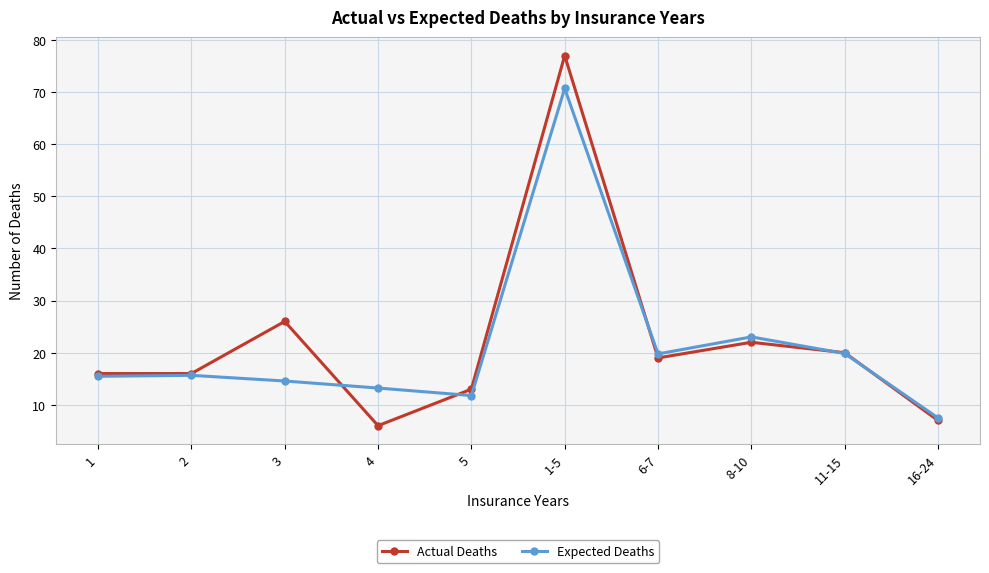

How many lines are shown in the chart?

2